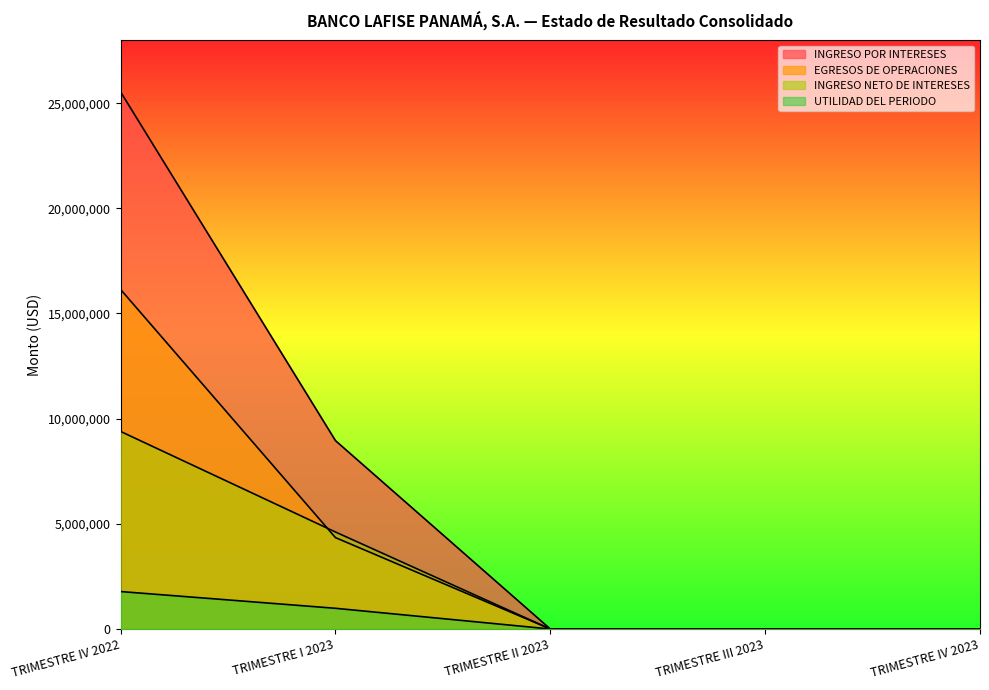

True or false: EGRESOS DE OPERACIONES and INGRESO POR INTERESES cross at least once.

False